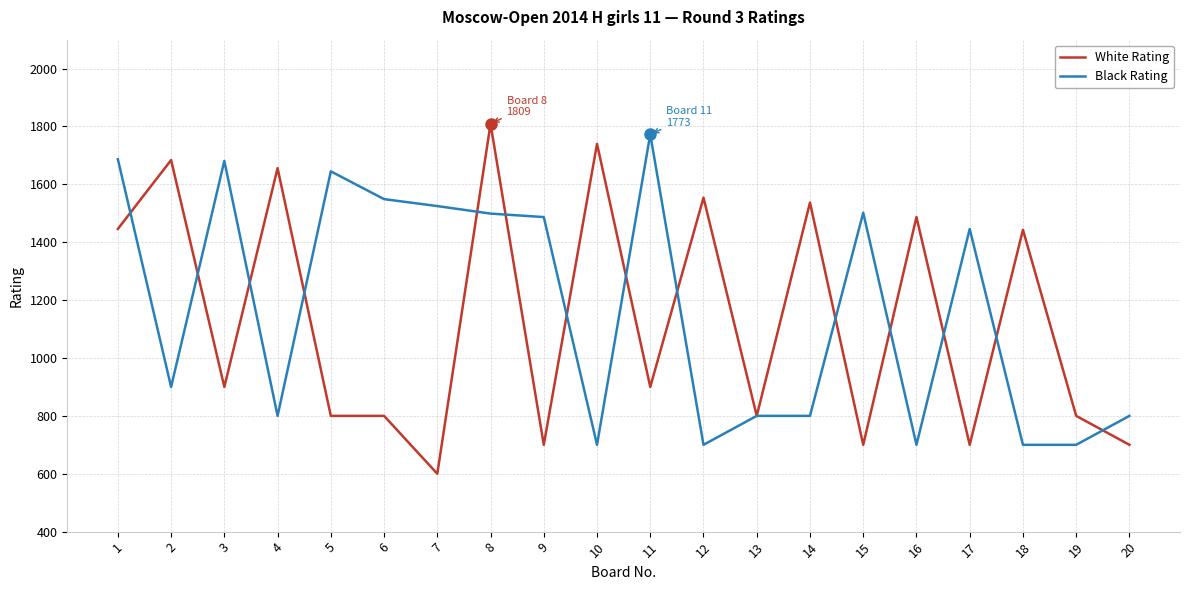

True or false: White Rating and Black Rating intersect in this chart.

True